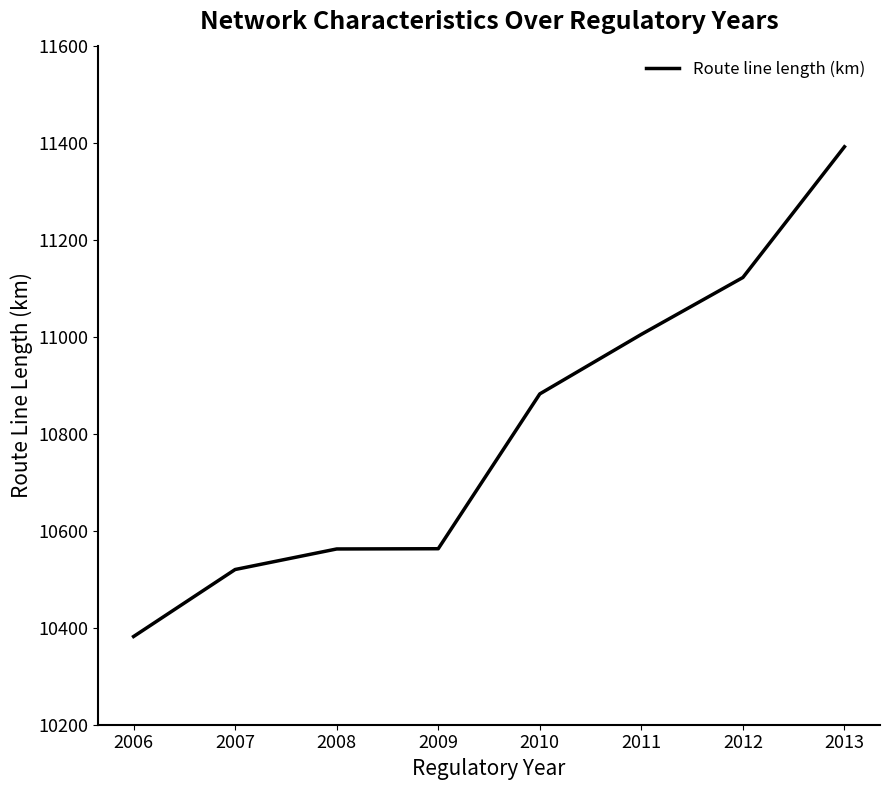

What is the maximum value shown in the chart?

11391.6